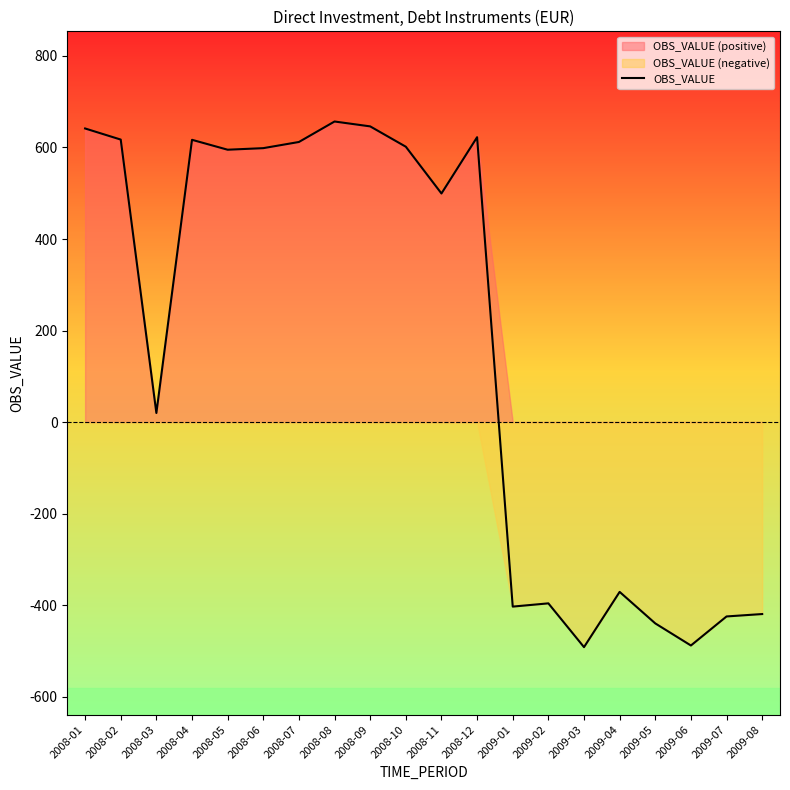

How many data points are above 595?

10